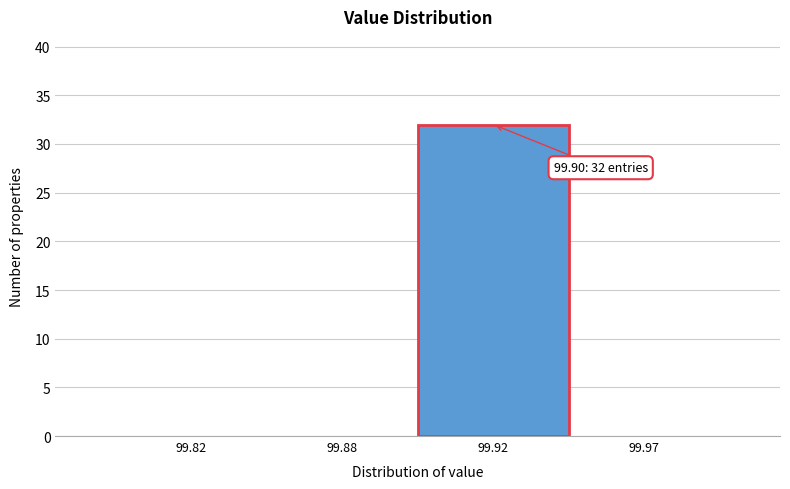

Reading left to right, list all the values displayed in this chart.

99.82=0	99.88=0	99.92=32	99.97=0